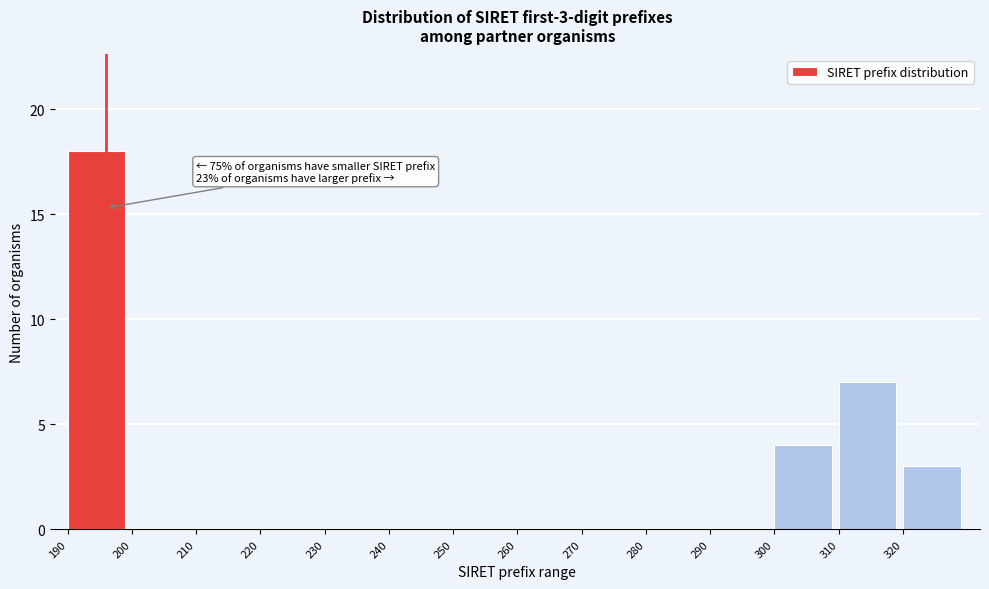

Reading left to right, what are all the values shown in this chart?

190=18	200=0	210=0	220=0	230=0	240=0	250=0	260=0	270=0	280=0	290=0	300=4	310=7	320=3